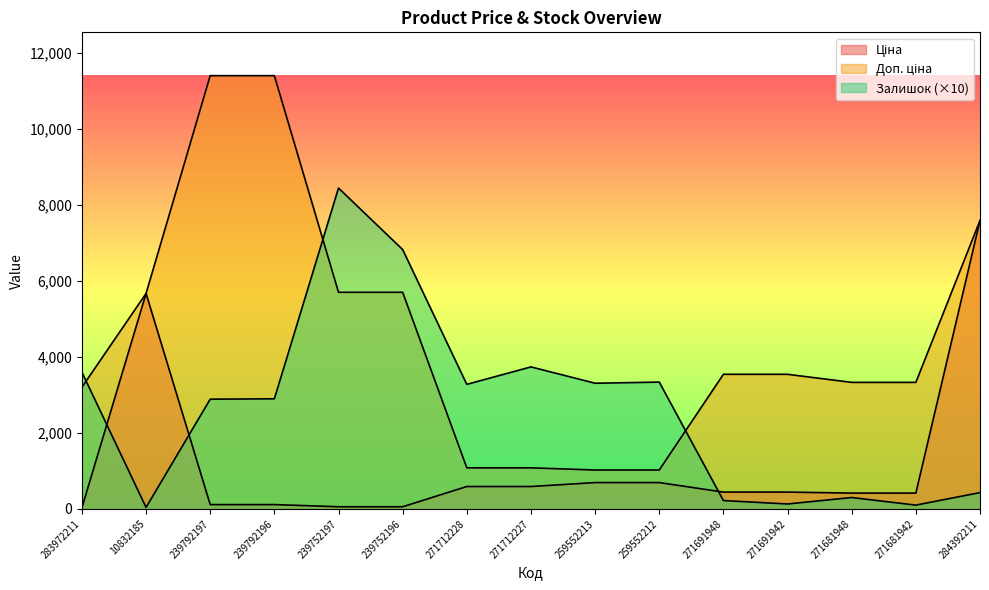

What are all the series names shown in the legend?

Ціна, Доп. ціна, Залишок